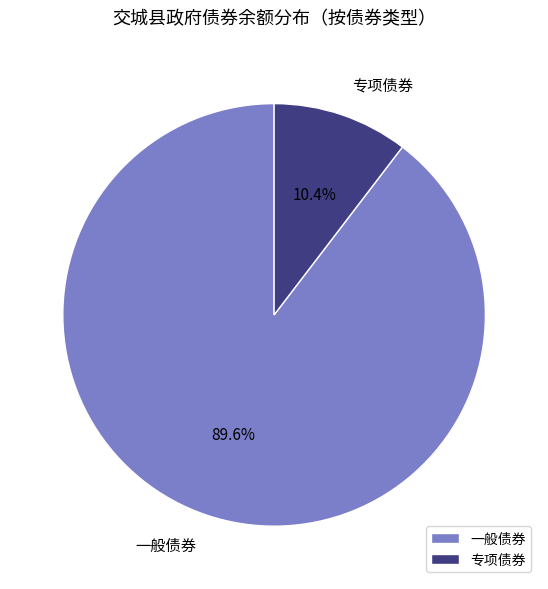

Count the number of slices in the pie.

2